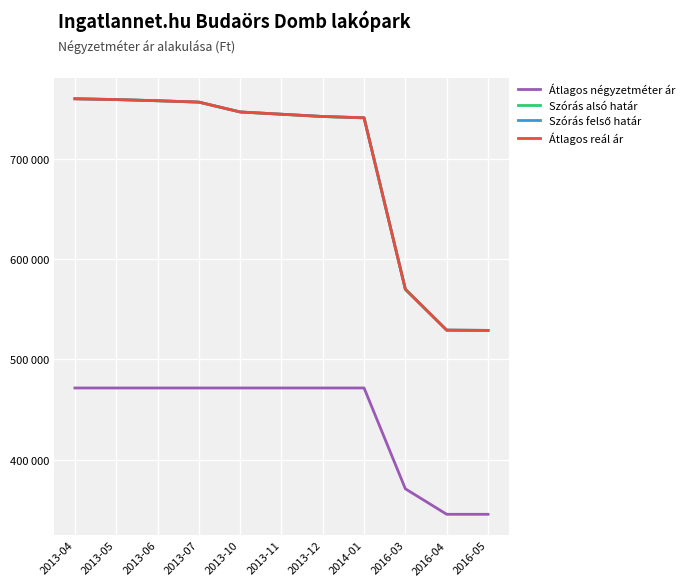

True or false: Átlagos négyzetméter ár and Szórás alsó határ intersect in this chart.

False